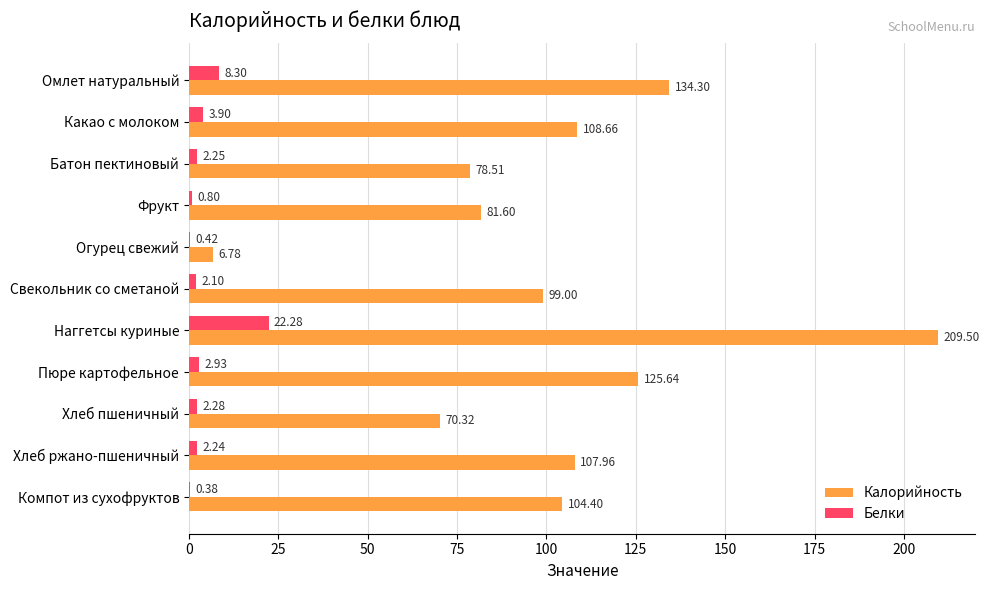

At which category is the sum across all series the highest?

Наггетсы куриные